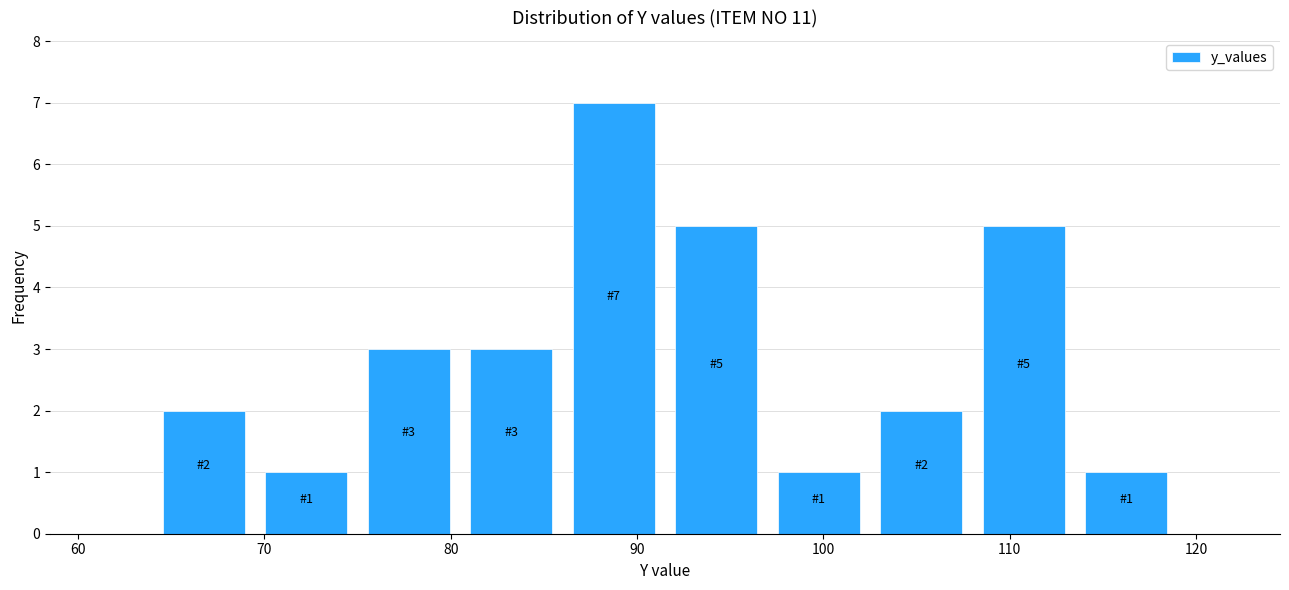

Which range on the x-axis has the tallest bar?

86.0 to 91.5